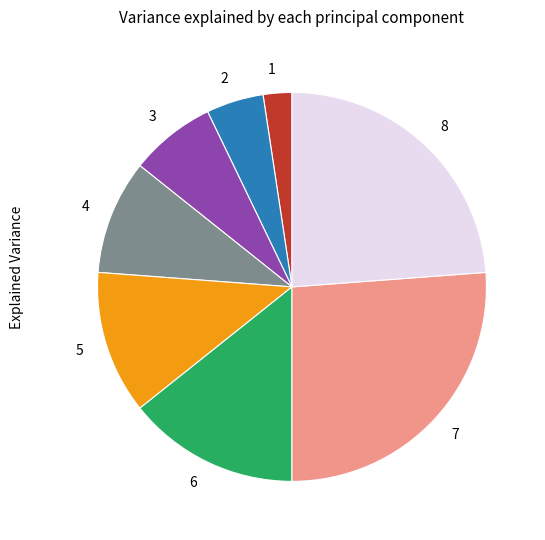

Is the sum of 3 and 8 greater than half?

No